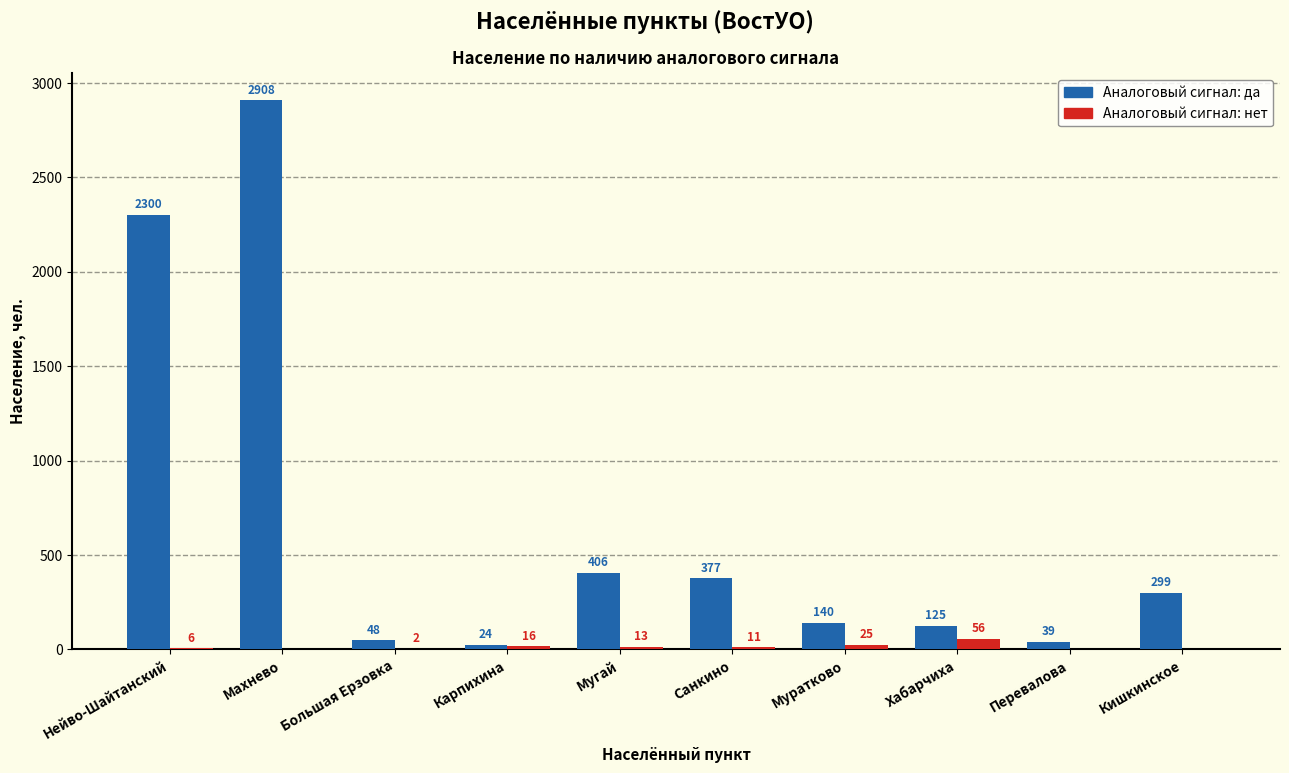

Reading left to right, list all the values displayed in this chart.

Аналоговый сигнал: да: Нейво-Шайтанский=2300	Махнево=2908	Большая Ерзовка=48	Карпихина=24	Мугай=406	Санкино=377	Муратково=140	Хабарчиха=125	Перевалова=39	Кишкинское=299
Аналоговый сигнал: нет: Нейво-Шайтанский=6	Махнево=0	Большая Ерзовка=2	Карпихина=16	Мугай=13	Санкино=11	Муратково=25	Хабарчиха=56	Перевалова=0	Кишкинское=0